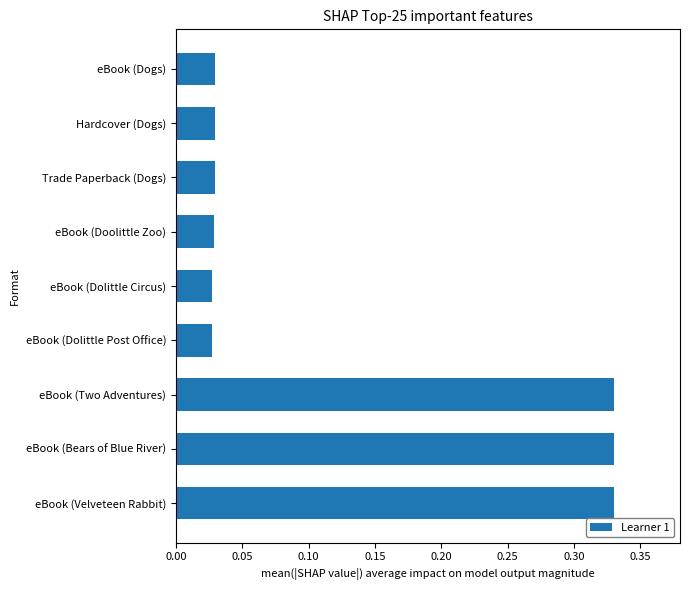

What is the sum of all values?

1.2